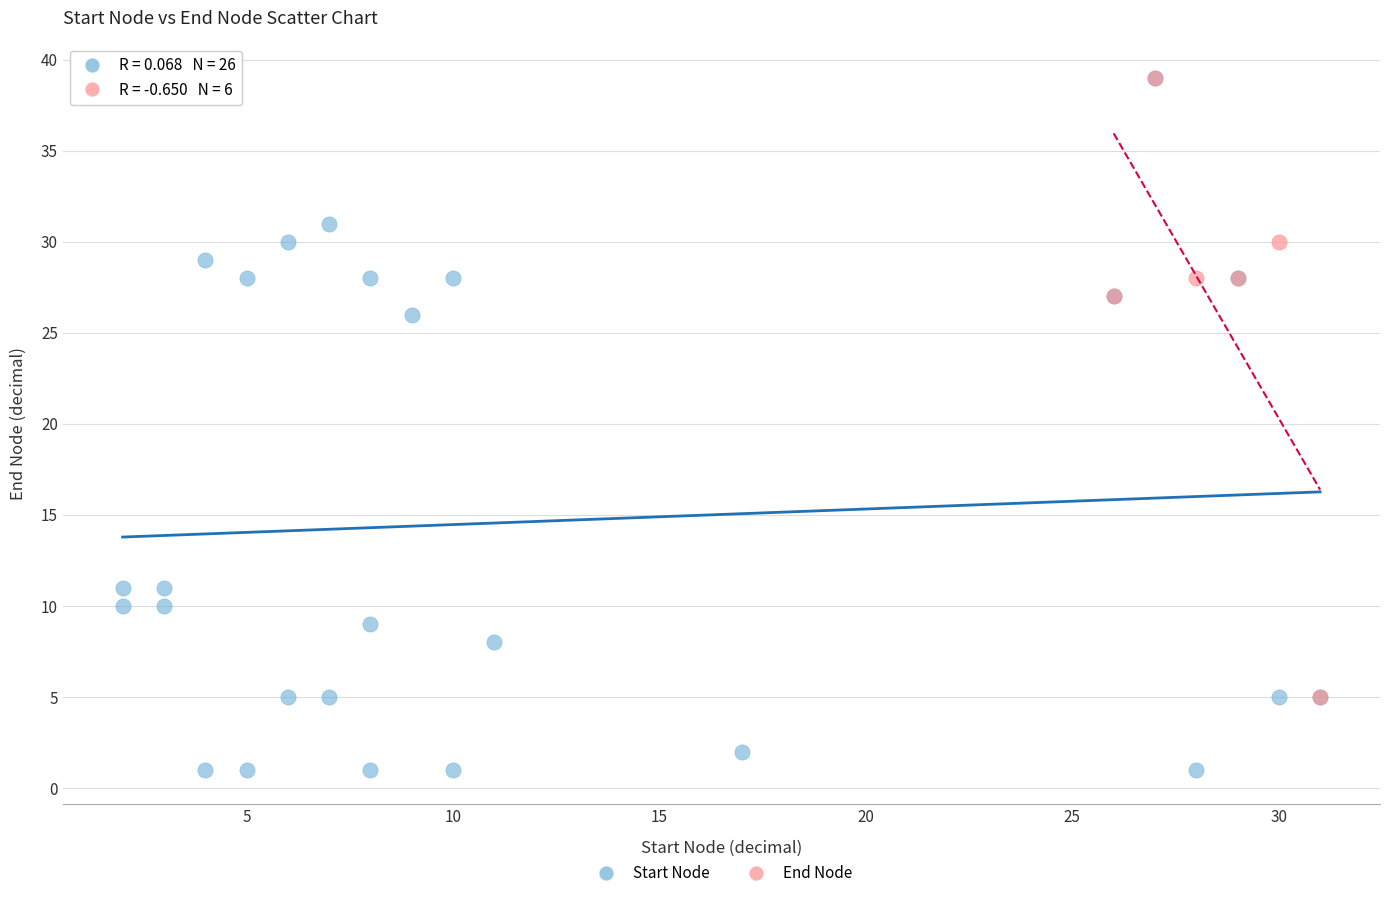

Which series has the largest Y range (max minus min)?

Start Node